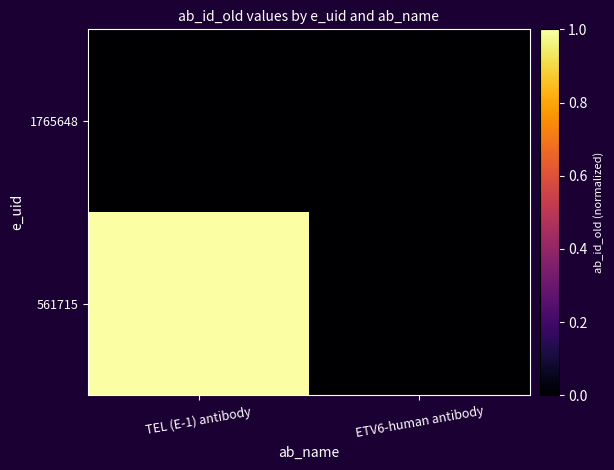

Which series changed the most between TEL (E-1) antibody and ETV6-human antibody?

561715